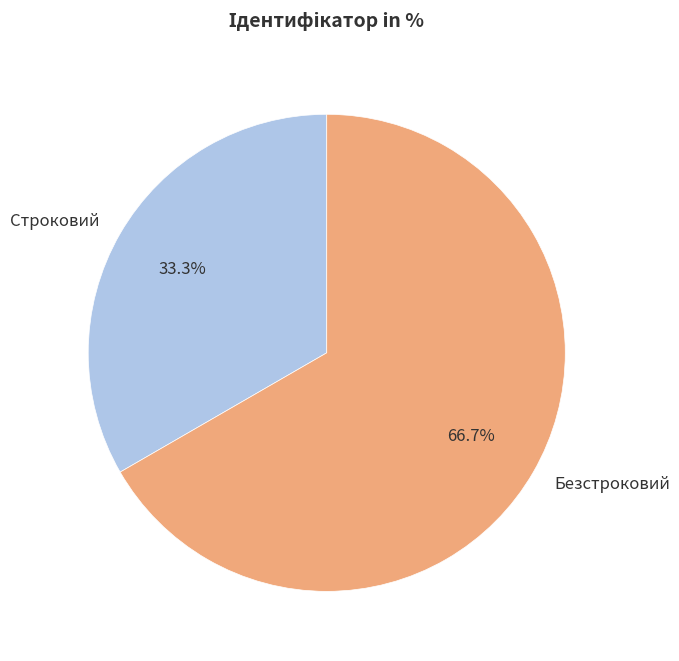

Does any single category account for the majority?

Yes